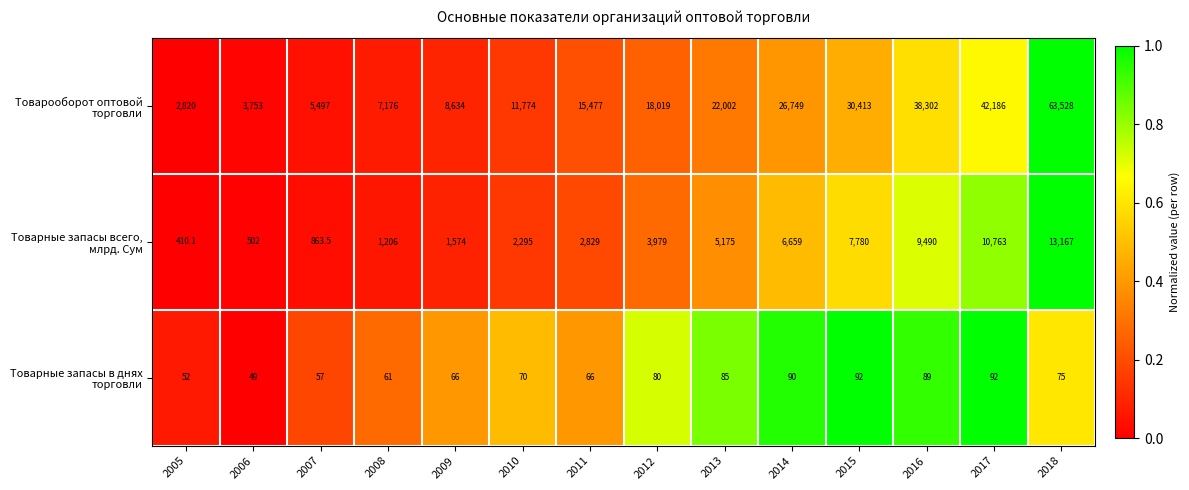

List the series in order of their overall mean, highest first.

Товарооборот оптовой торговли, Товарные запасы всего, млрд. Сум, Товарные запасы в днях торговли